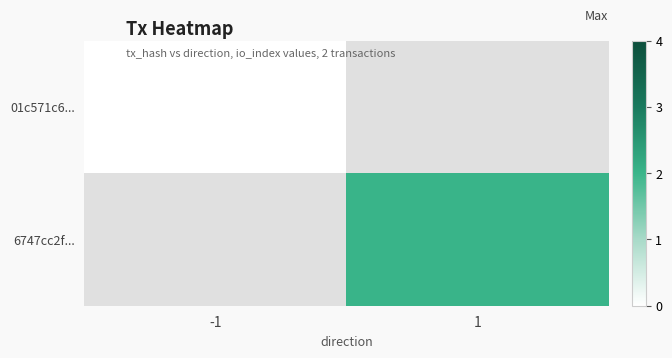

The 6747cc2f... series shows 2.0 at 1. True or false?

True